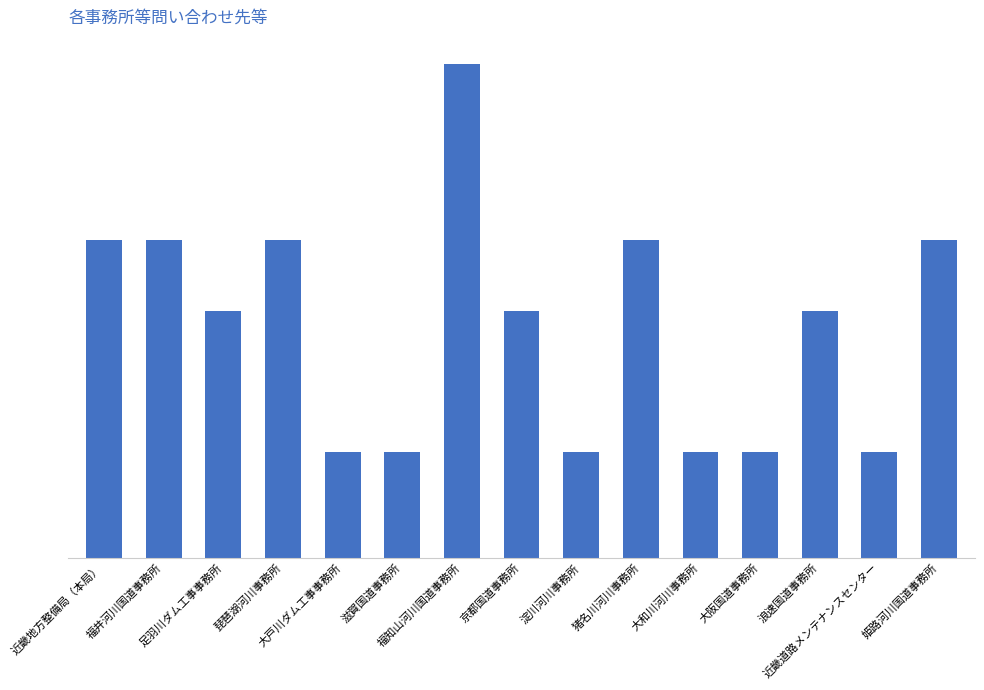

Rank the categories by value from highest to lowest.

福知山河川国道事務所, 近畿地方整備局（本局）, 福井河川国道事務所, 琵琶湖河川事務所, 猪名川河川事務所, 姫路河川国道事務所, 足羽川ダム工事事務所, 京都国道事務所, 浪速国道事務所, 大戸川ダム工事事務所, 滋賀国道事務所, 淀川河川事務所, 大和川河川事務所, 大阪国道事務所, 近畿道路メンテナンスセンター